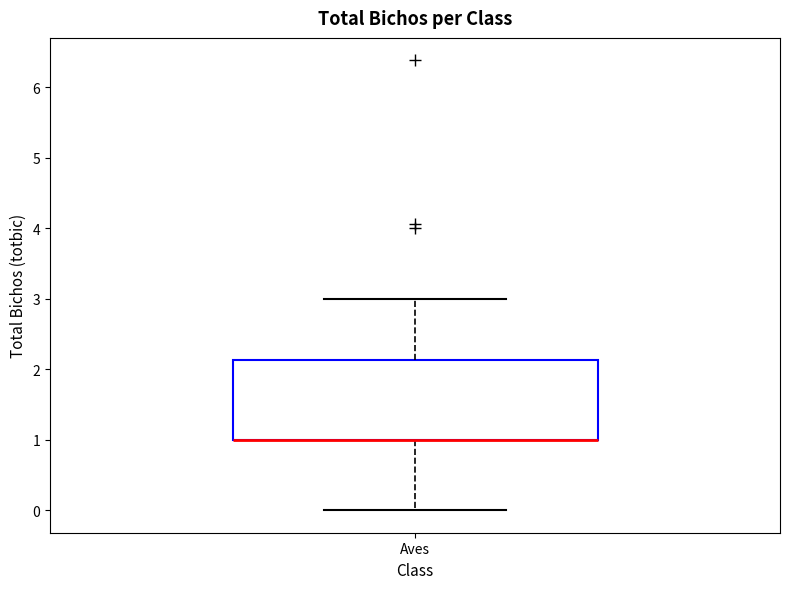

Where does the lower whisker of the box for Aves end on the y-axis? The values are not printed on the chart, so give them approximately, as read against the axis.

0.0